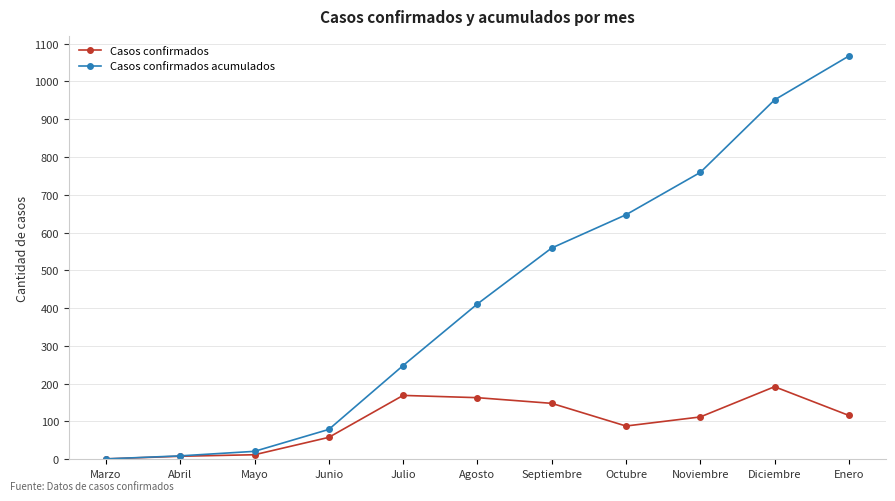

What is the label of the 1st point from the left?

Marzo